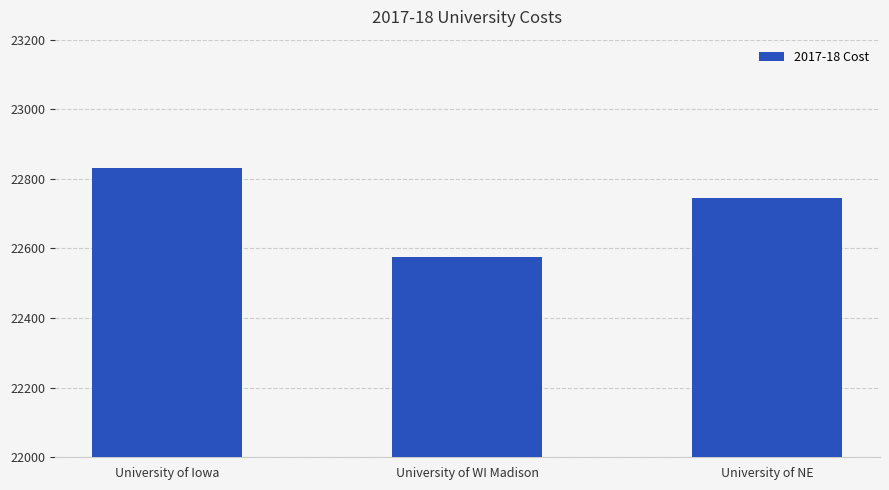

What position from the right is University of Iowa?

3